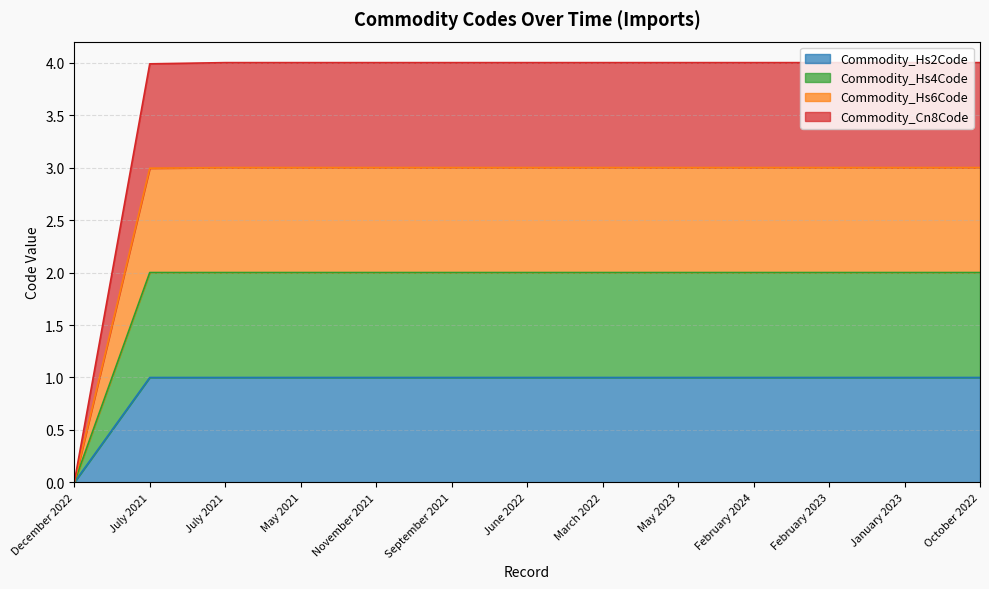

True or false: Commodity_Hs2Code has more than 1 points higher than both neighbors.

False